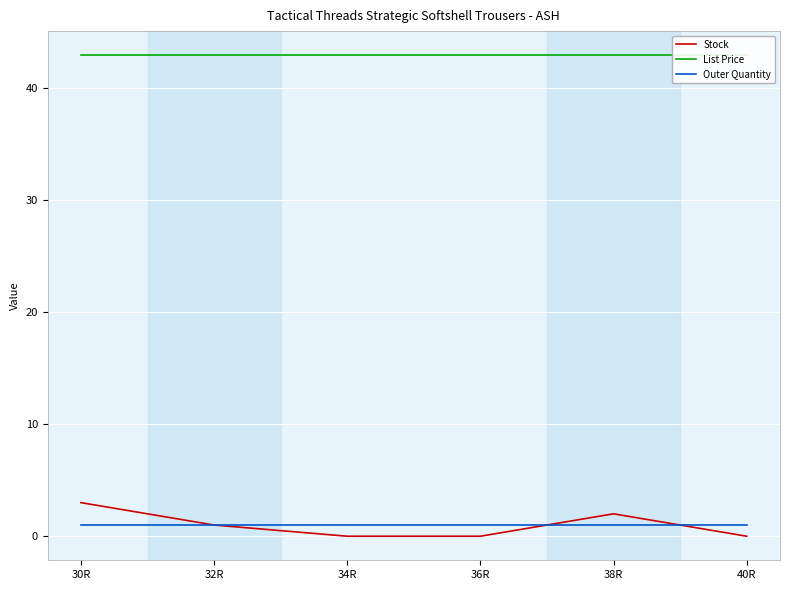

Which series changed the most between 36R and 38R?

Stock